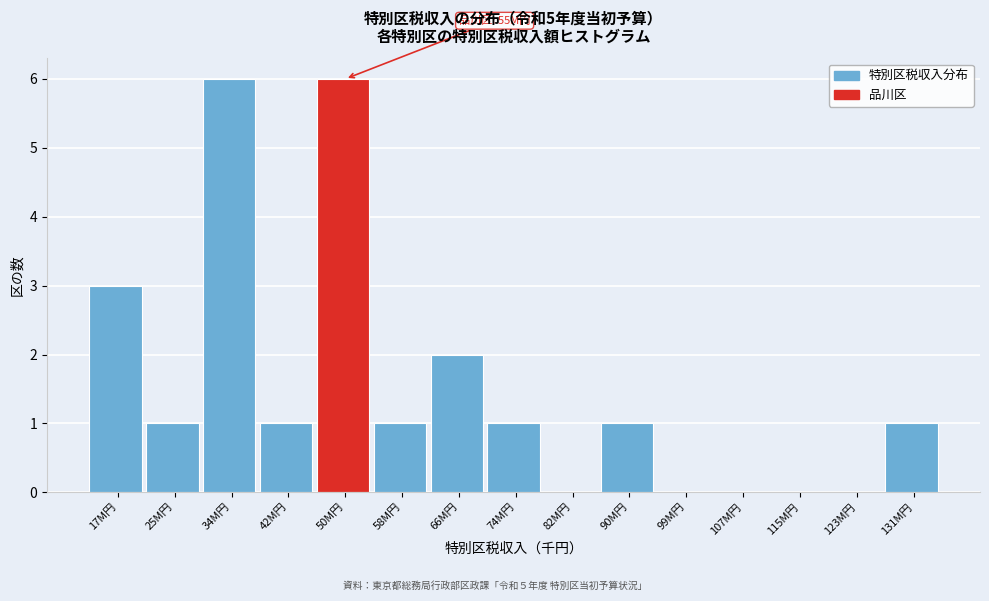

Reading left to right, extract all data points from this chart.

17M円=3	25M円=1	34M円=6	42M円=1	50M円=6	58M円=1	66M円=2	74M円=1	82M円=0	90M円=1	99M円=0	107M円=0	115M円=0	123M円=0	131M円=1